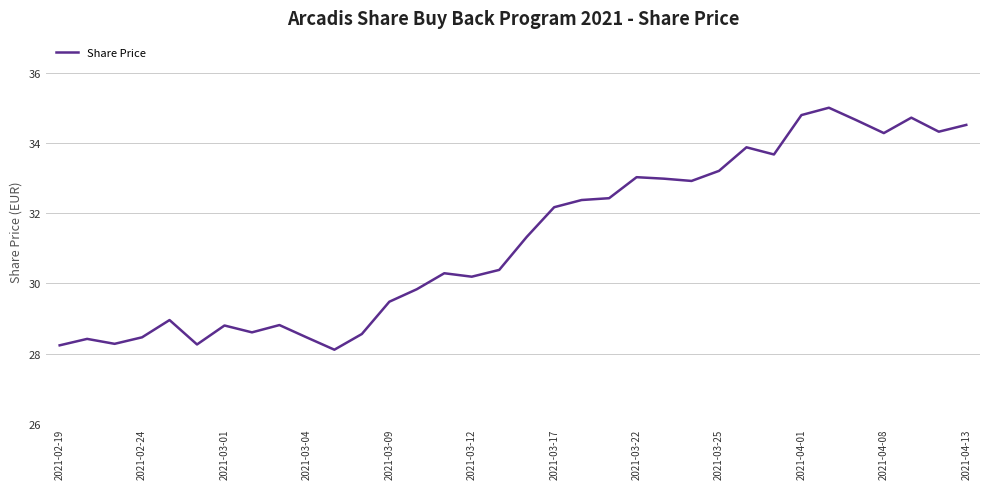

What is the maximum value shown in the chart?

35.0